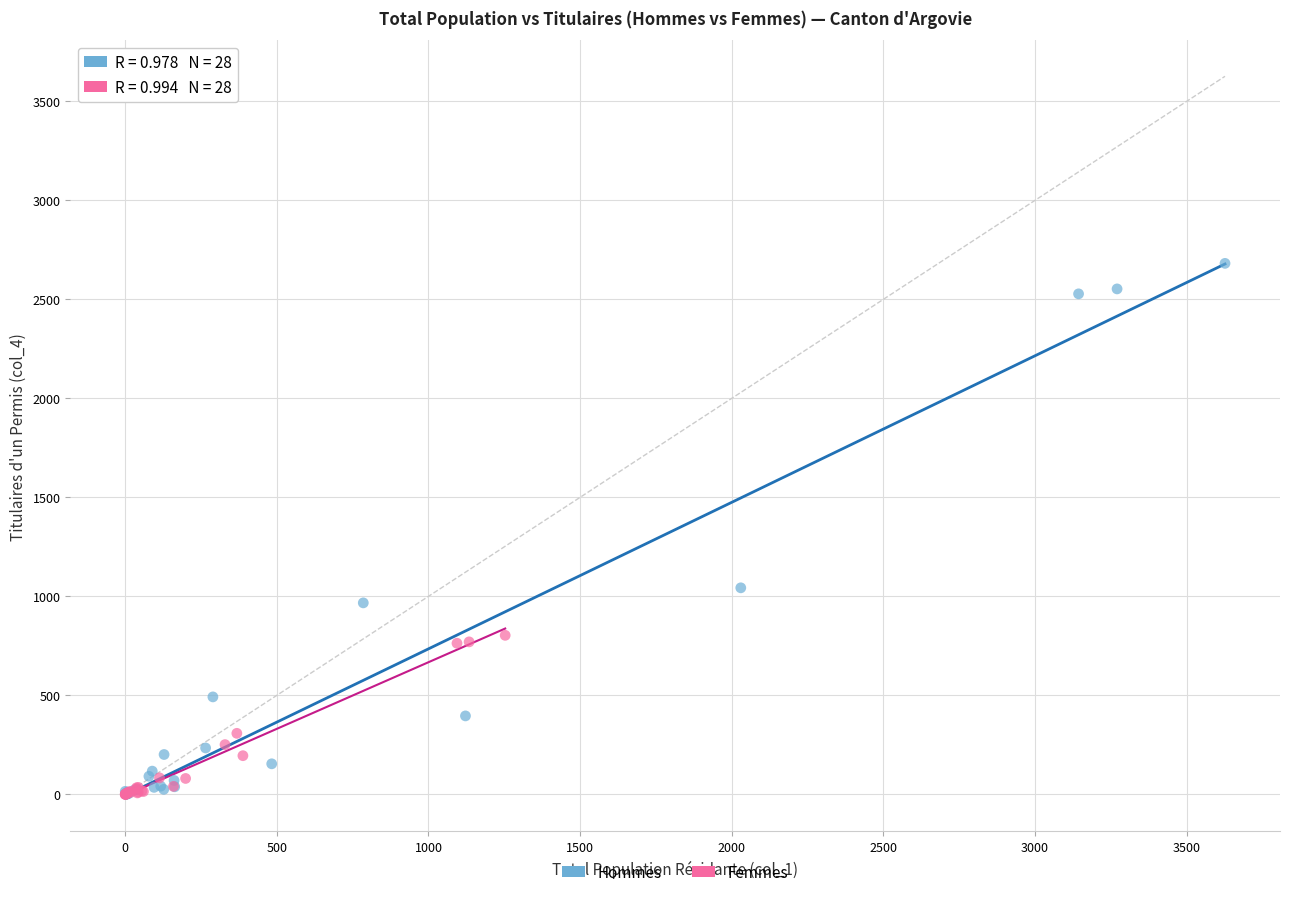

Which series reaches the maximum Y coordinate?

Hommes